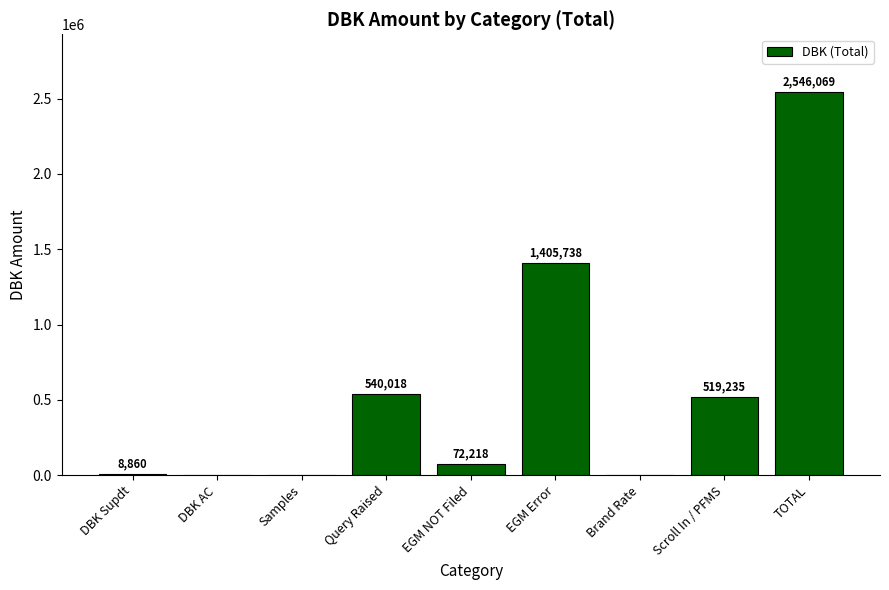

Approximately how many times larger is the value at Query Raised compared to EGM NOT Filed?

7.5